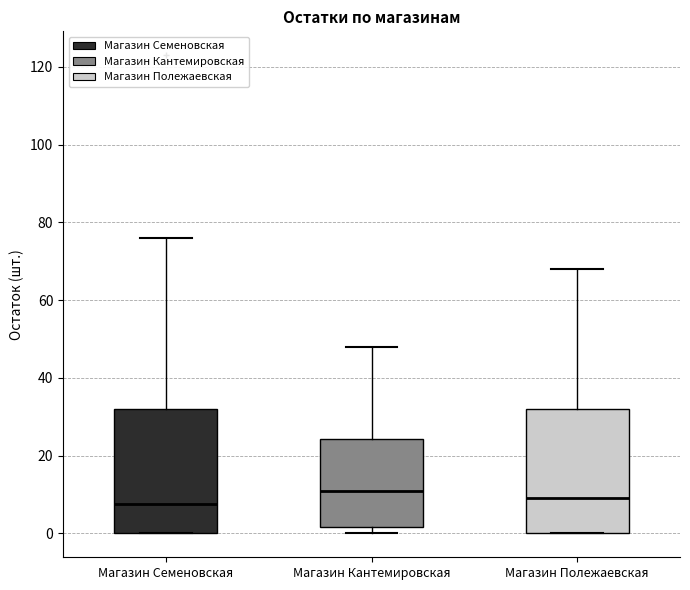

Which box has the highest median line?

Магазин Кантемировская